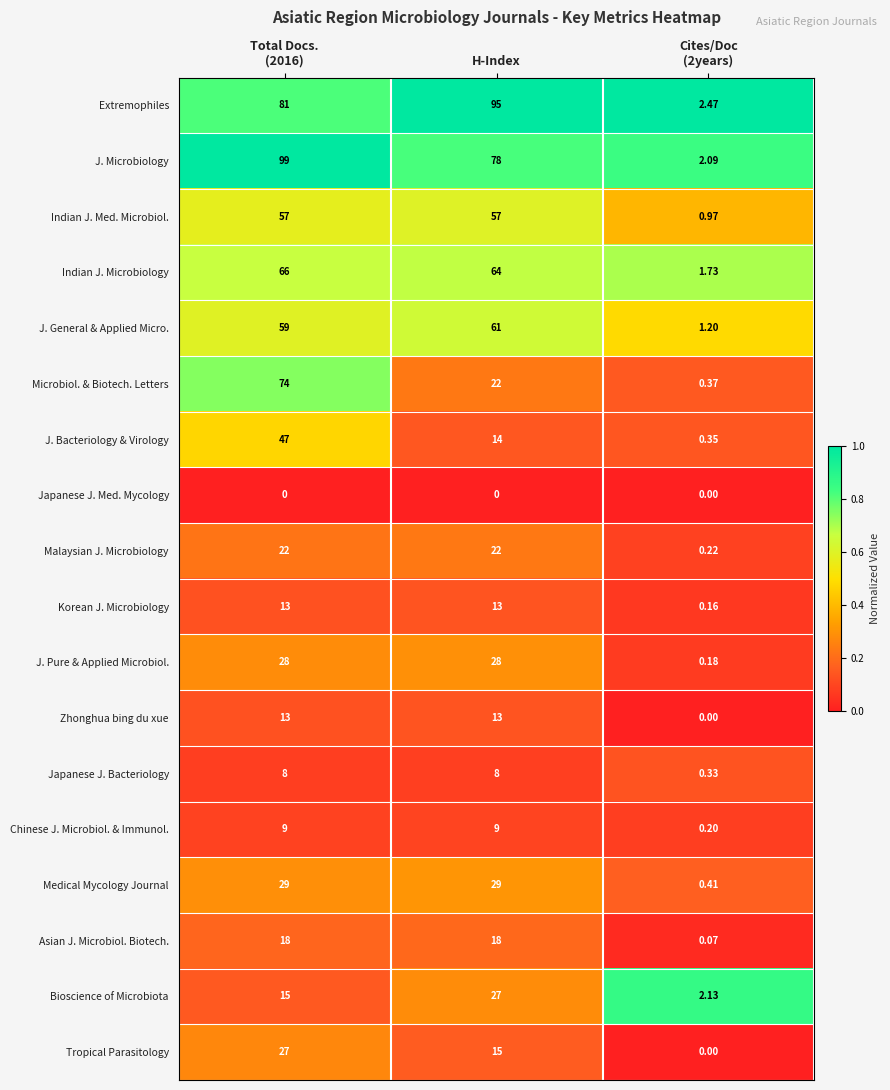

What is the total value across all series at H-Index?

573.0